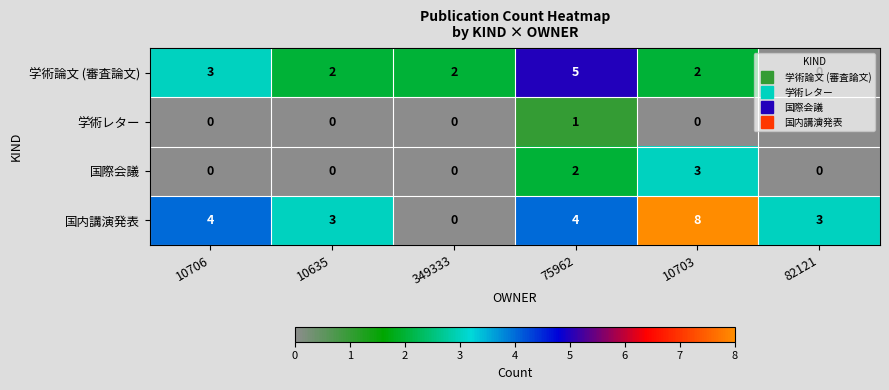

List the series in order of their overall mean, highest first.

国内講演発表, 学術論文 (審査論文), 国際会議, 学術レター